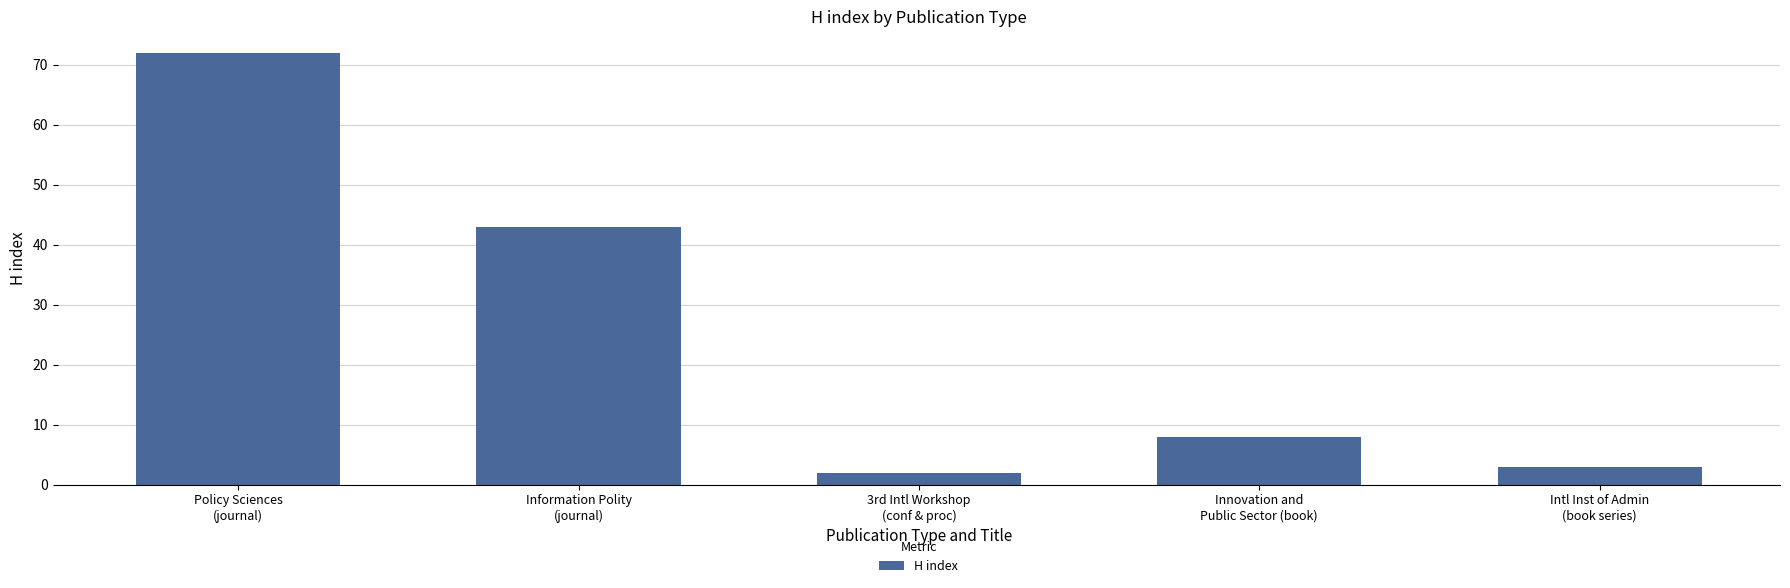

Rank the categories by value from lowest to highest.

3rd Intl Workshop
(conf & proc), Intl Inst of Admin
(book series), Innovation and
Public Sector (book), Information Polity
(journal), Policy Sciences
(journal)